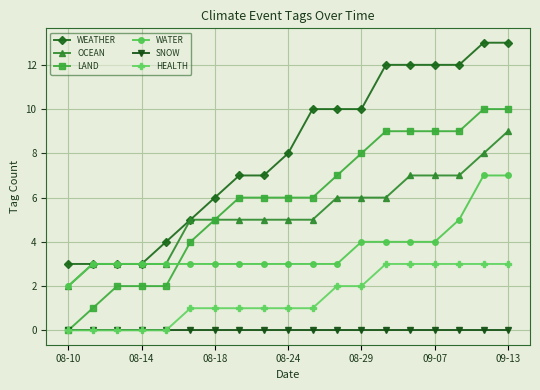

True or false: WEATHER and SNOW intersect in this chart.

False